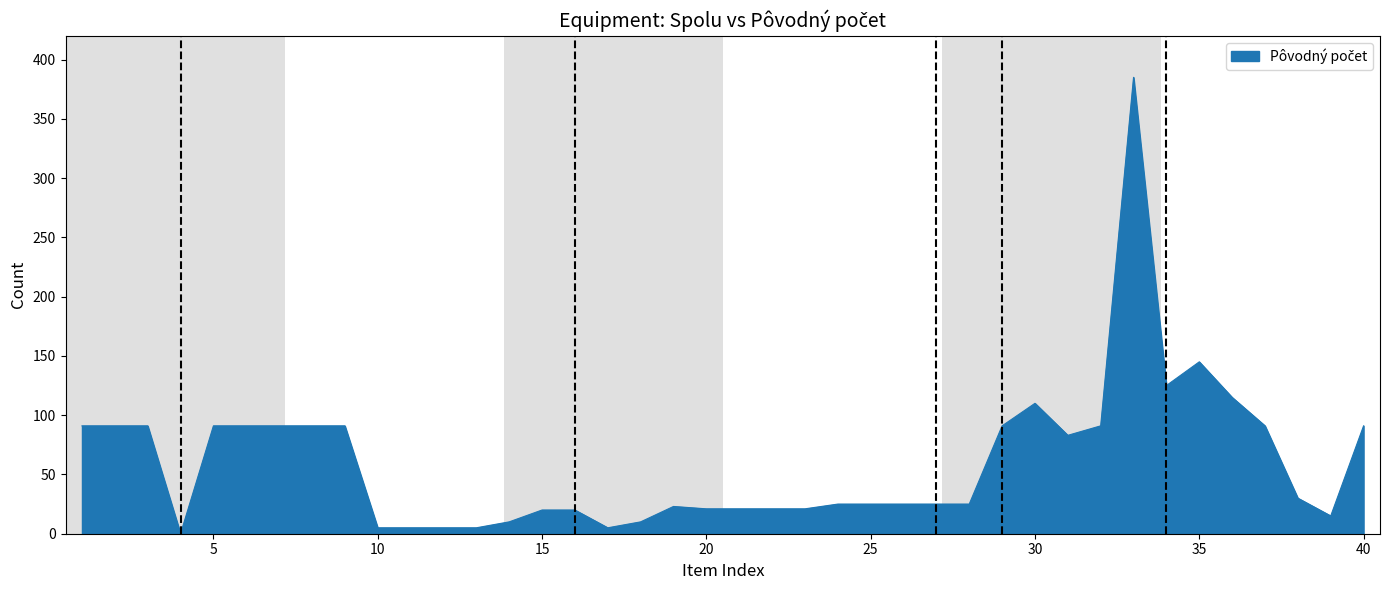

What is the greatest value displayed?

385